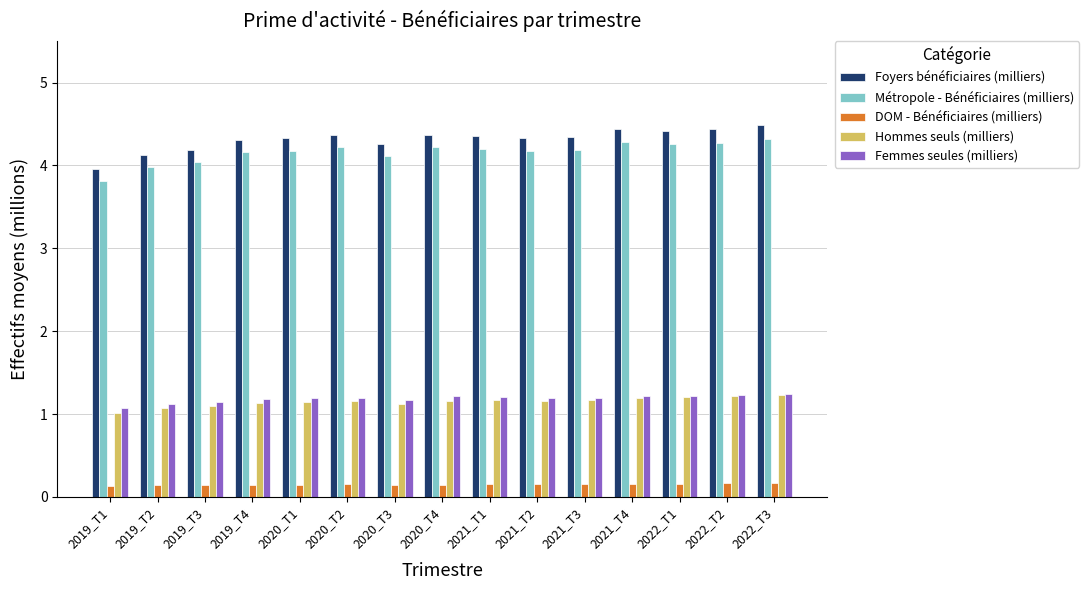

What is the sum of the DOM - Bénéficiaires (milliers) values at 2021_T3 and 2020_T4?

0.3